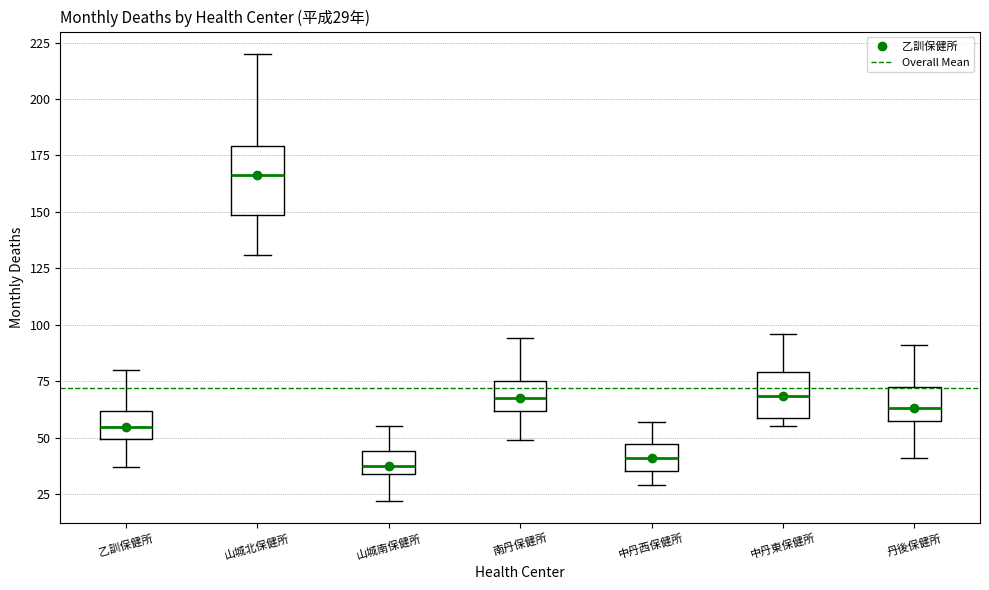

Which box is the tallest, from its lower edge to its upper edge?

山城北保健所